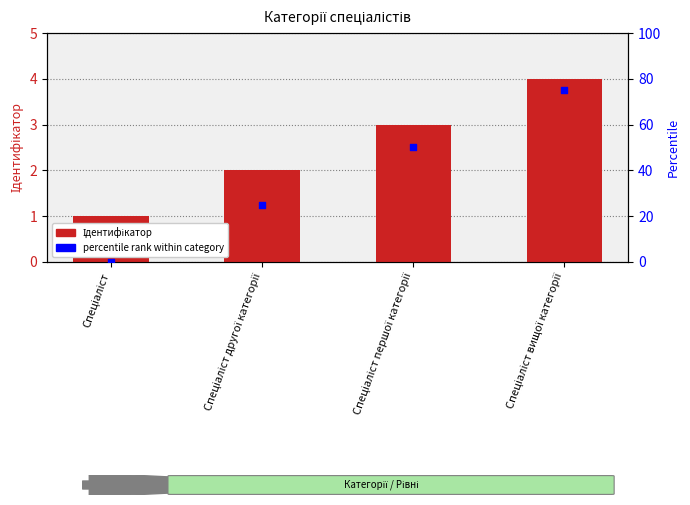

Which series has the largest total across all categories?

percentile rank within category